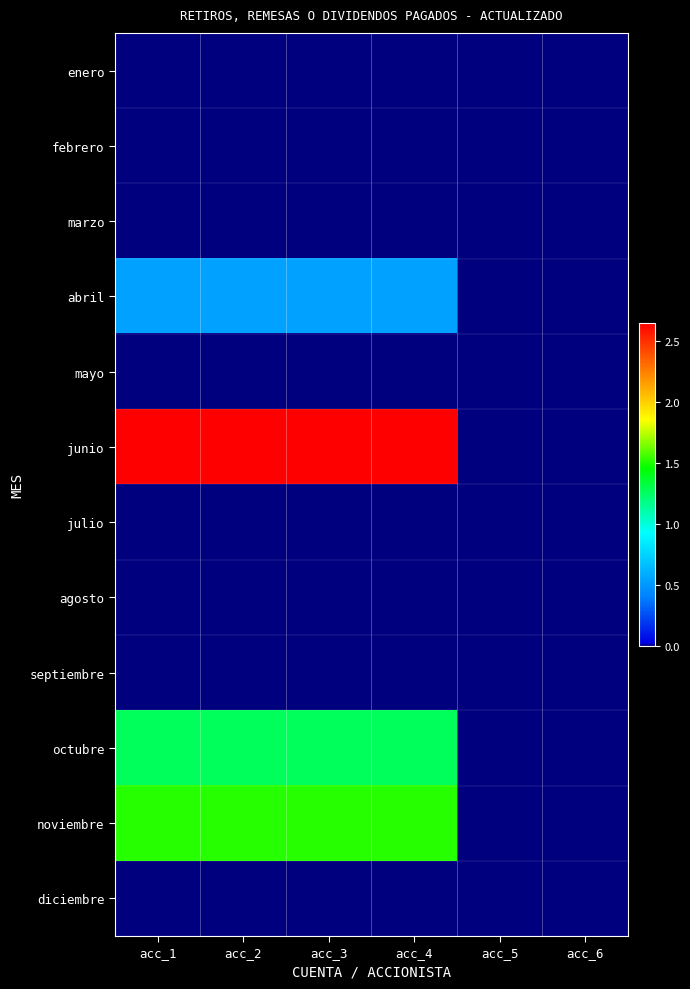

Reading left to right, extract all data points from this chart.

enero: acc_1=0	acc_2=0	acc_3=0	acc_4=0	acc_5=0	acc_6=0
febrero: acc_1=0	acc_2=0	acc_3=0	acc_4=0	acc_5=0	acc_6=0
marzo: acc_1=0	acc_2=0	acc_3=0	acc_4=0	acc_5=0	acc_6=0
abril: acc_1=5440000	acc_2=5440000	acc_3=5440000	acc_4=5440000	acc_5=0	acc_6=0
mayo: acc_1=0	acc_2=0	acc_3=0	acc_4=0	acc_5=0	acc_6=0
junio: acc_1=26500000	acc_2=26500000	acc_3=26500000	acc_4=26500000	acc_5=0	acc_6=0
julio: acc_1=0	acc_2=0	acc_3=0	acc_4=0	acc_5=0	acc_6=0
agosto: acc_1=0	acc_2=0	acc_3=0	acc_4=0	acc_5=0	acc_6=0
septiembre: acc_1=0	acc_2=0	acc_3=0	acc_4=0	acc_5=0	acc_6=0
octubre: acc_1=12687500	acc_2=12687500	acc_3=12687500	acc_4=12687500	acc_5=0	acc_6=0
noviembre: acc_1=15150000	acc_2=15150000	acc_3=15150000	acc_4=15150000	acc_5=0	acc_6=0
diciembre: acc_1=0	acc_2=0	acc_3=0	acc_4=0	acc_5=0	acc_6=0